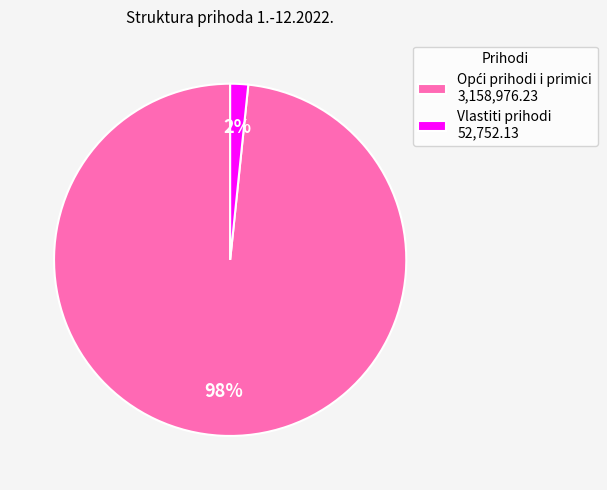

Is it true that Vlastiti prihodi 52,752.13 is 2% of the pie?

True